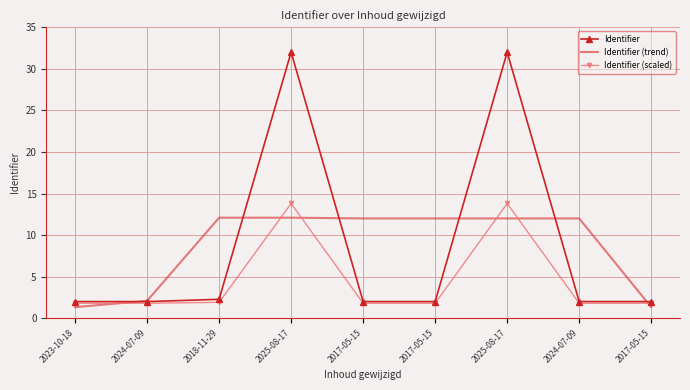

What are all the series names shown in the legend?

Identifier, Identifier (trend), Identifier (scaled)